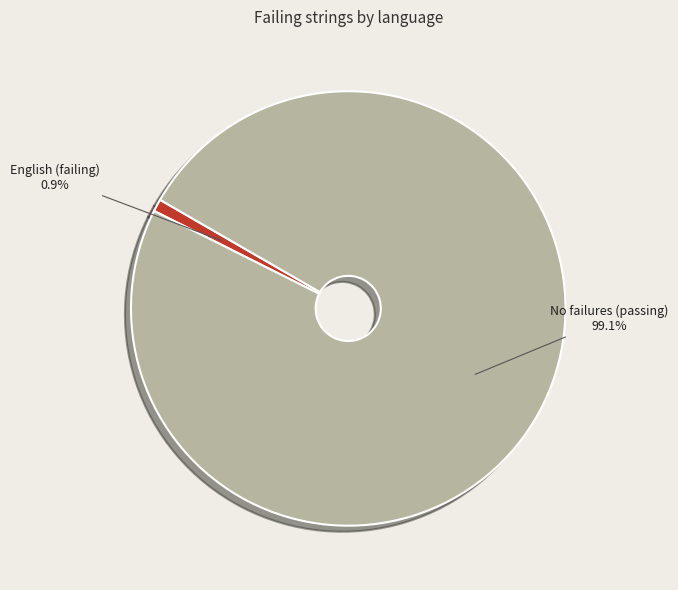

Does any single category account for the majority?

Yes